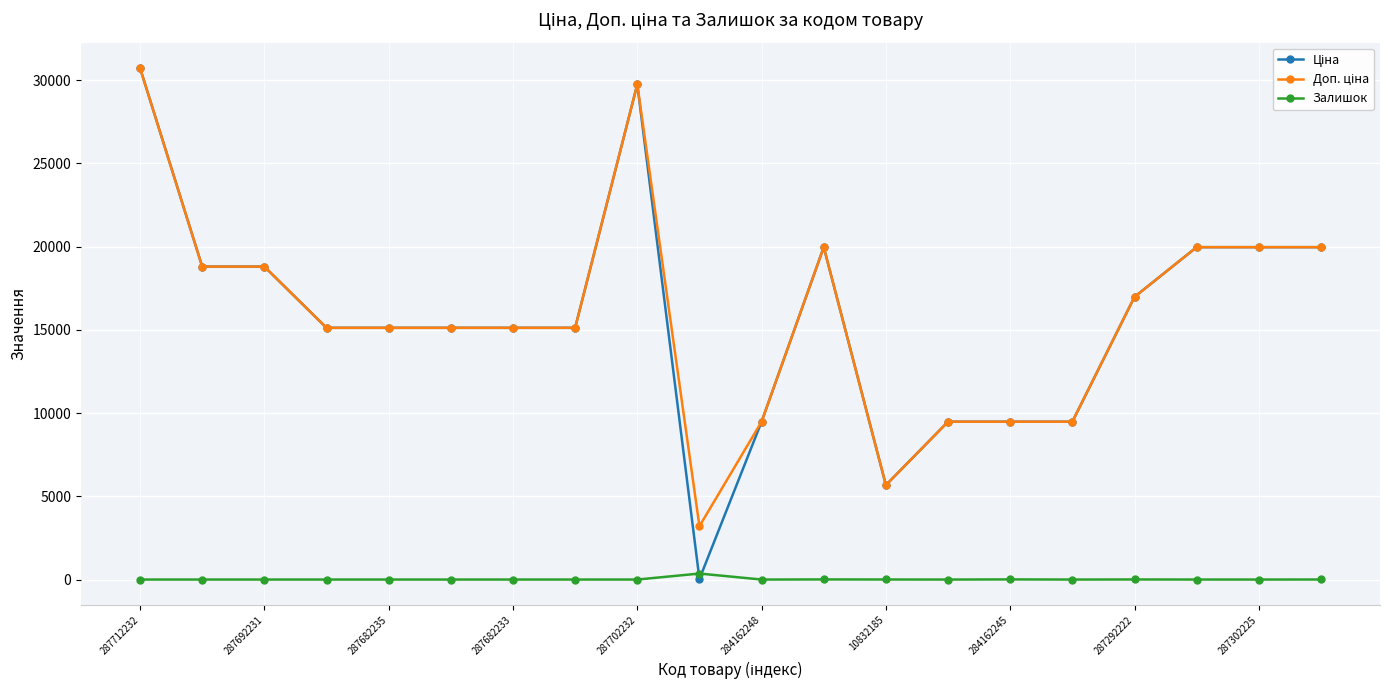

At how many categories does at least one series exceed 13977?

14